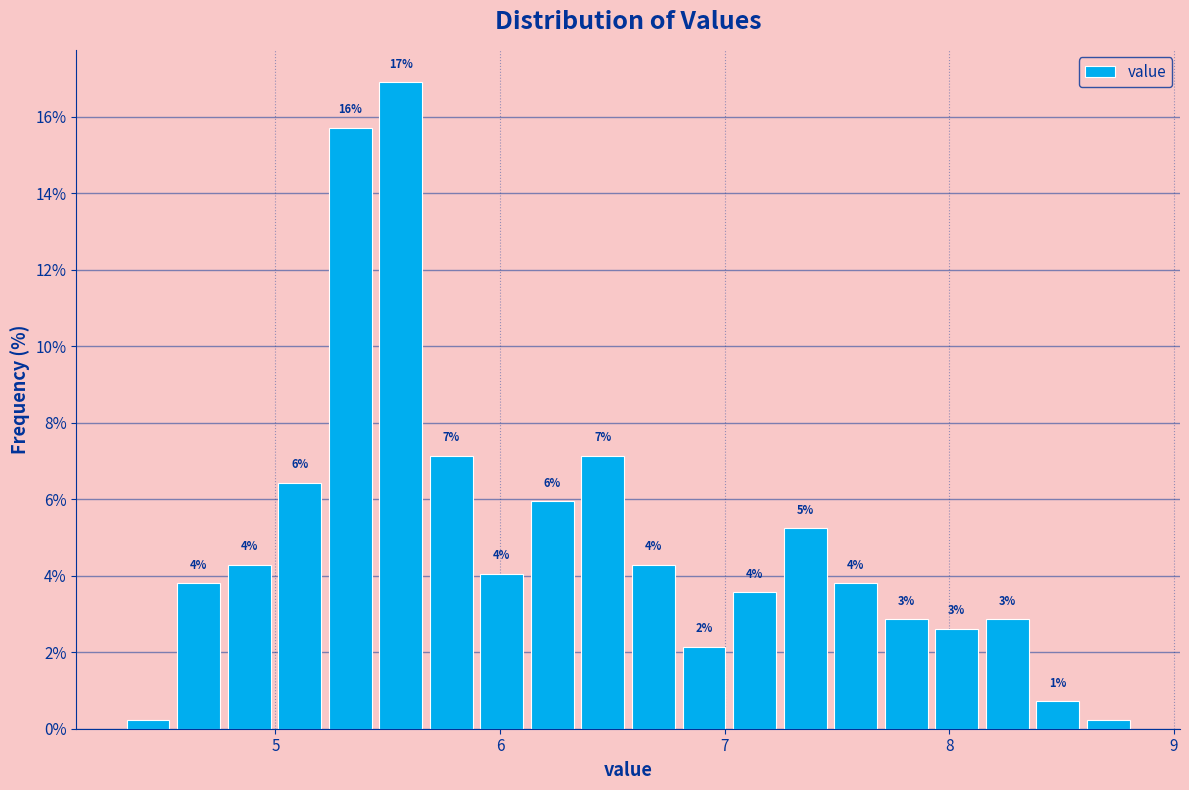

Read against the x-axis, roughly where is the centre of the tallest bar?

5.6